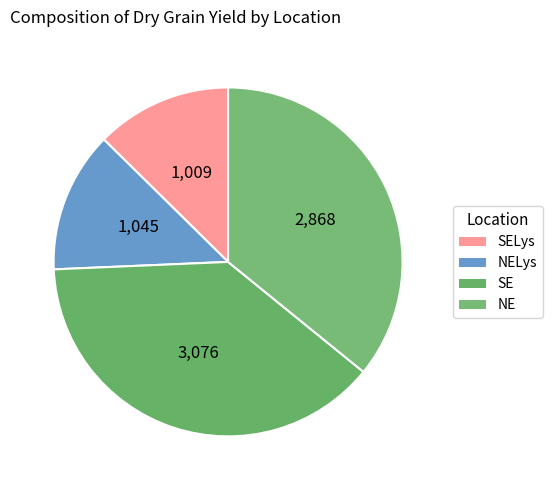

Count the number of slices in the pie.

4